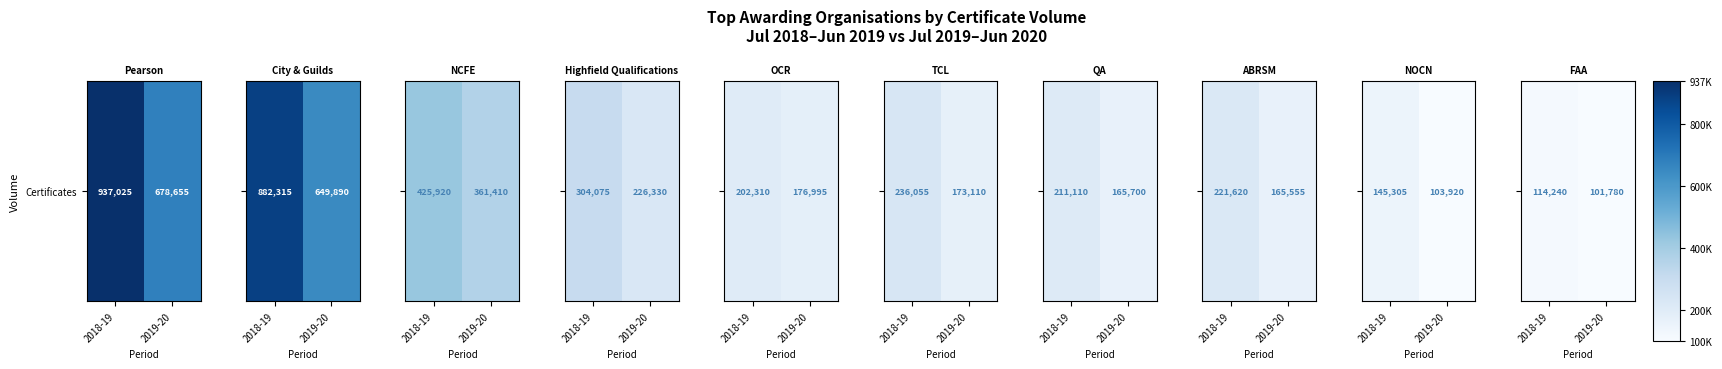

True or false: the data shows 200635 at 2018-19.

False